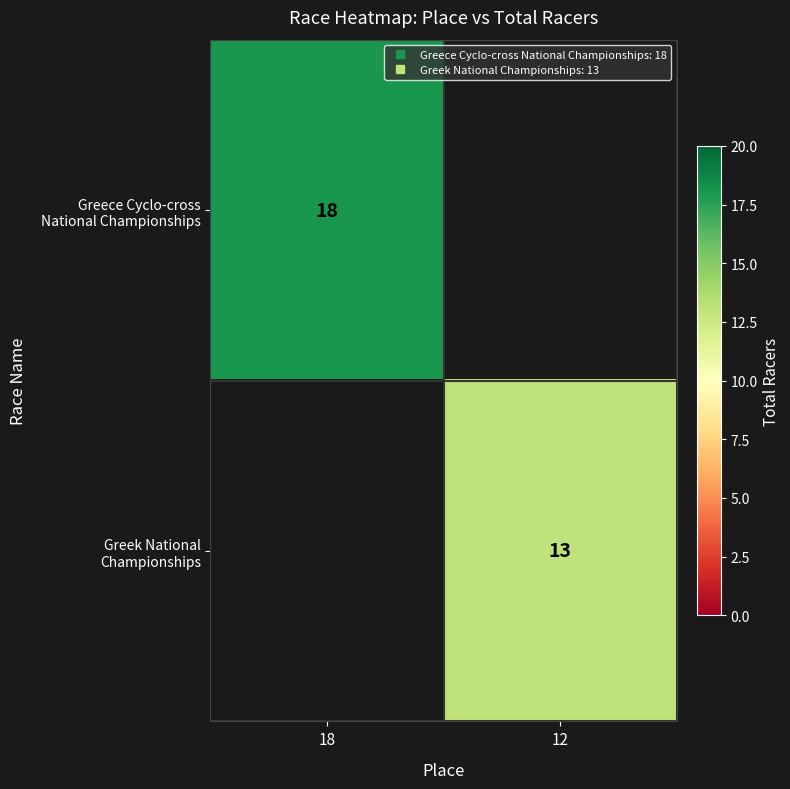

How many positive values does the Greek National Championships series have?

1